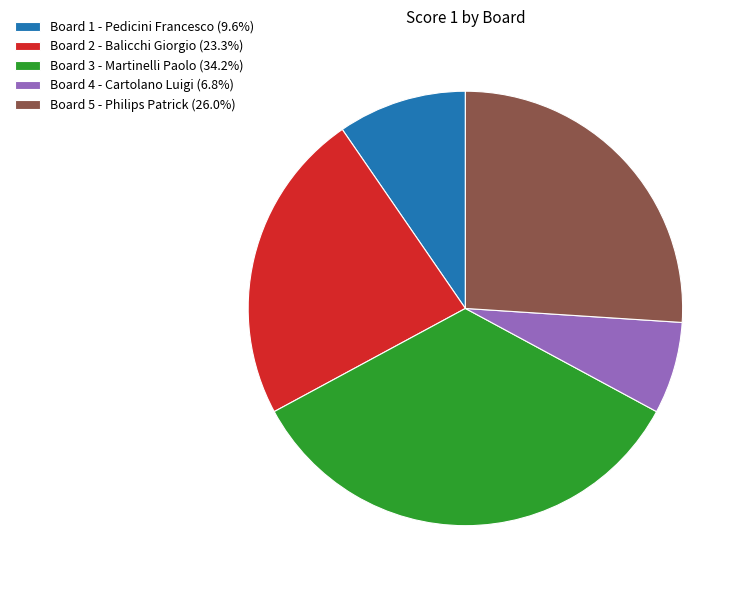

Which category has the biggest portion of the pie?

Board 3 - Martinelli Paolo